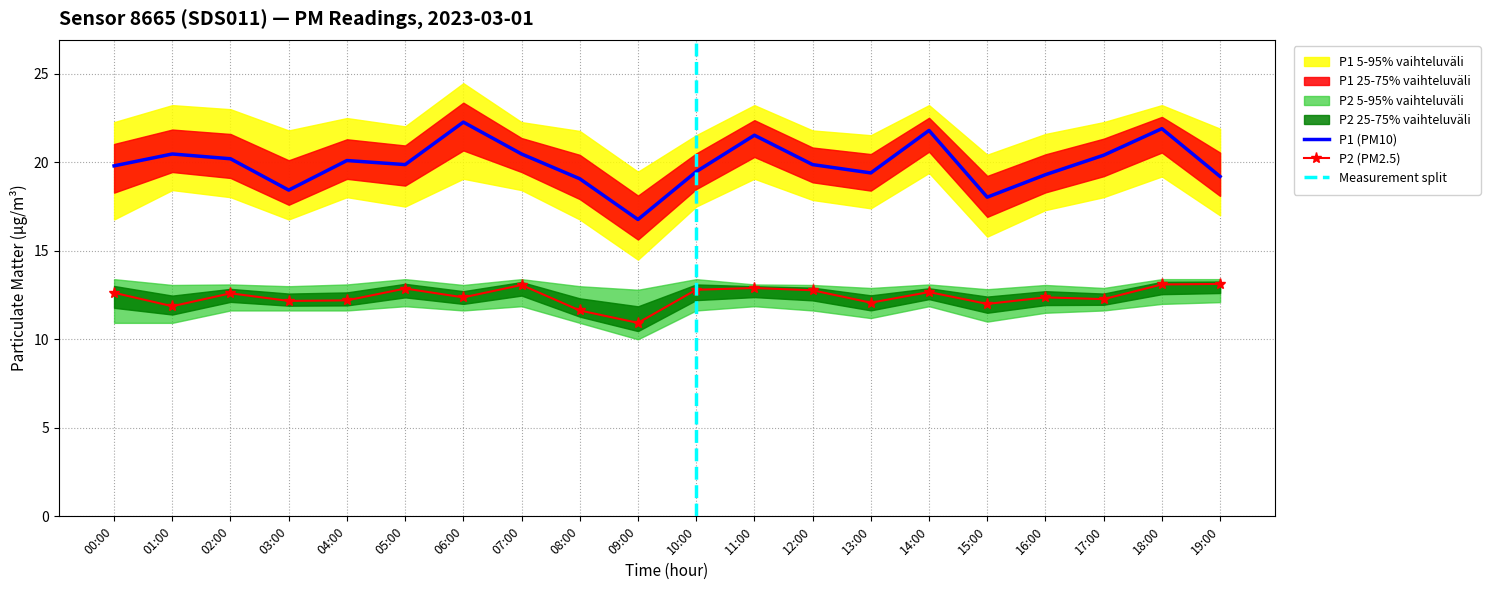

What position from the right is 00:00?

20